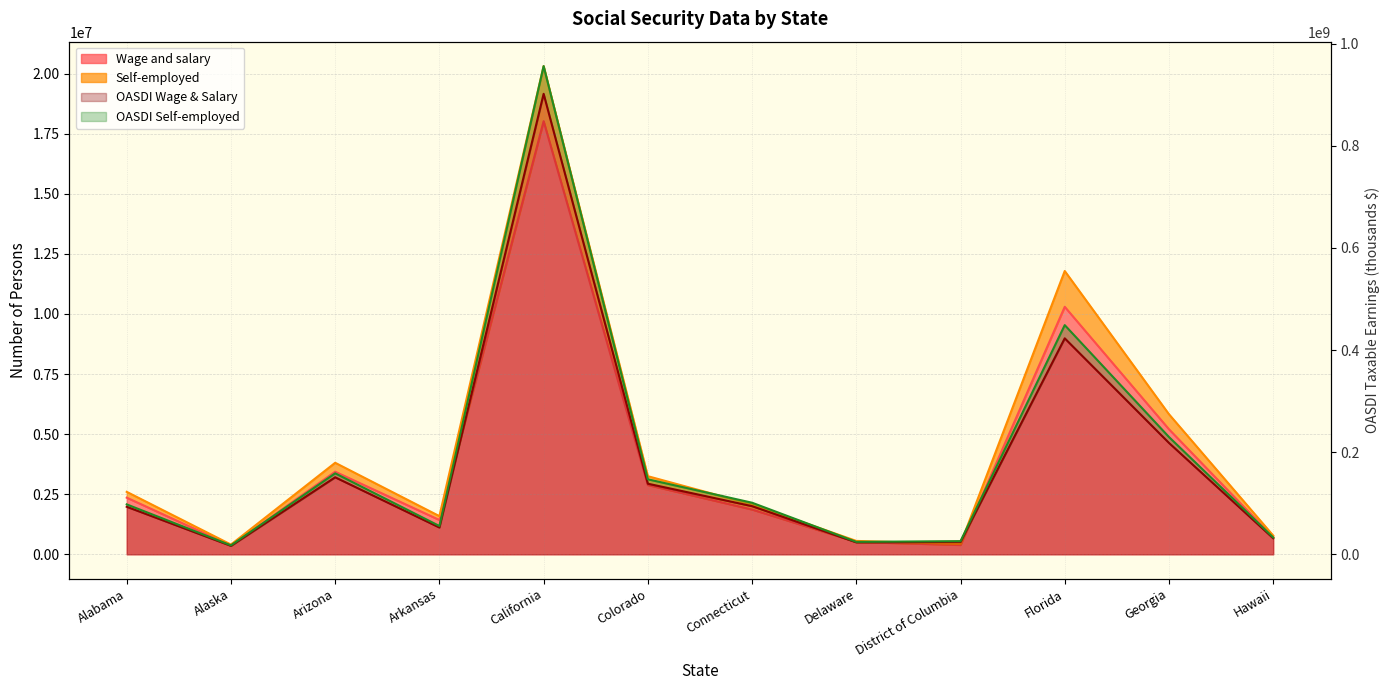

Reading left to right, transcribe all the data shown in this chart.

Wage and salary: Alabama=2357332	Alaska=365017	Arizona=3436901	Arkansas=1427374	California=18023616	Colorado=2882247	Connecticut=1863378	Delaware=513101	District of Columbia=388747	Florida=10298787	Georgia=5203830	Hawaii=710072
Self-employed: Alabama=2598778	Alaska=405829	Arizona=3808469	Arkansas=1588442	California=20315643	Colorado=3250284	Connecticut=2073566	Delaware=557548	District of Columbia=427171	Florida=11788381	Georgia=5829306	Hawaii=780169
OASDI Wage & Salary: Alabama=93071807	Alaska=16522791	Arizona=150779979	Arkansas=52461353	California=901702711	Colorado=138265488	Connecticut=94233265	Delaware=23442151	District of Columbia=24363985	Florida=422912454	Georgia=218122259	Hawaii=31420987
OASDI Self-employed: Alabama=97750453	Alaska=17545698	Arizona=158548061	Arkansas=55433460	California=956041350	Colorado=146848316	Connecticut=101012892	Delaware=24388888	District of Columbia=25777696	Florida=448782011	Georgia=229682350	Hawaii=33066702